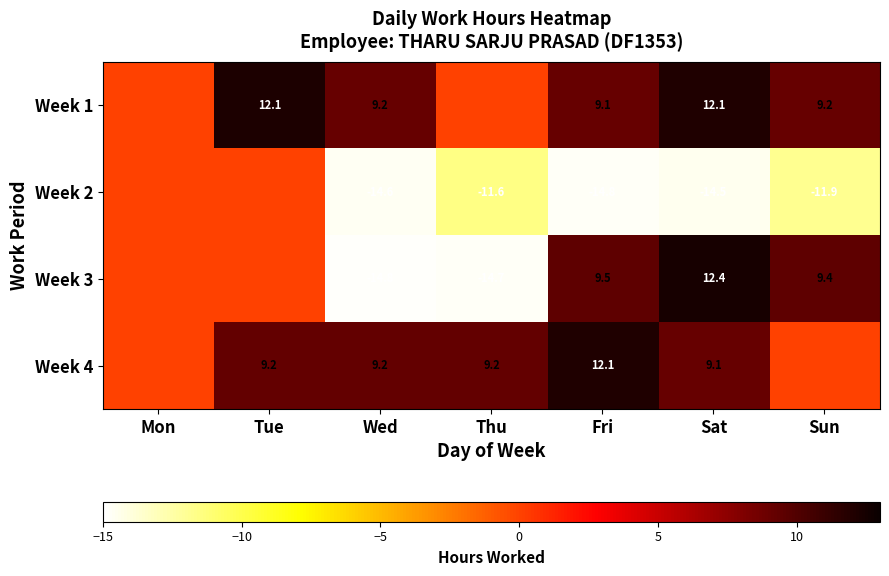

Which label corresponds to the smallest value in the chart?

Wed